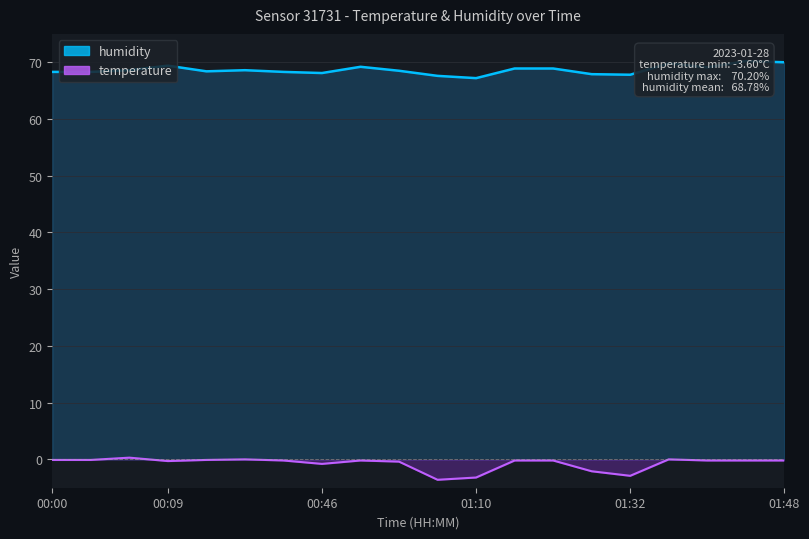

How many values in the humidity_line series are below 68?

4